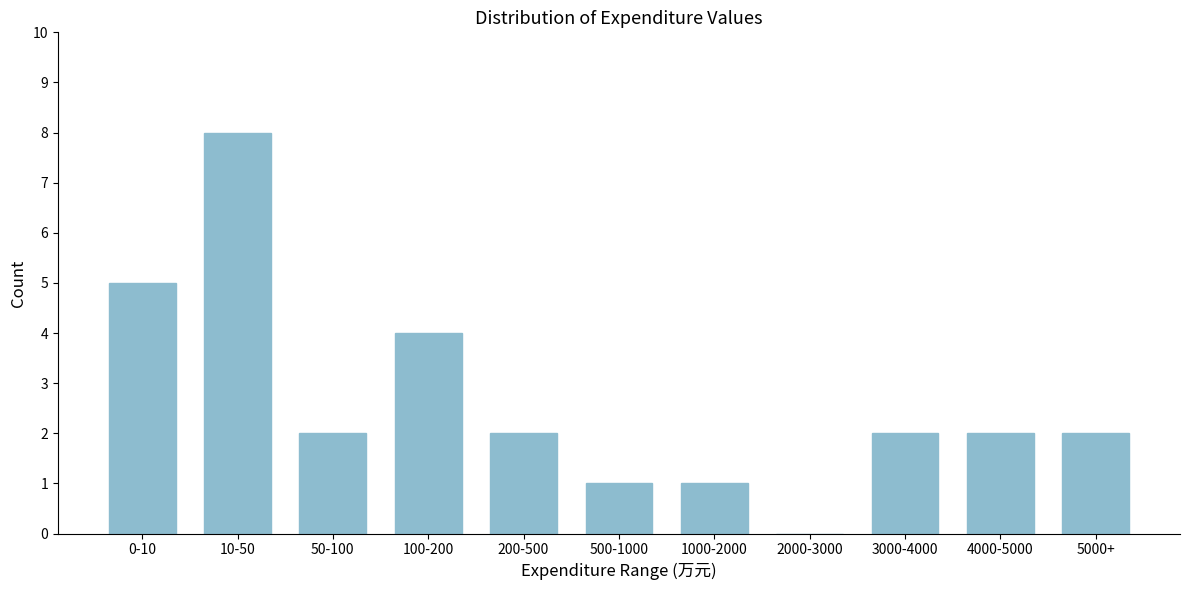

Reading left to right, list all the values displayed in this chart.

0-10=5	10-50=8	50-100=2	100-200=4	200-500=2	500-1000=1	1000-2000=1	2000-3000=0	3000-4000=2	4000-5000=2	5000+=2